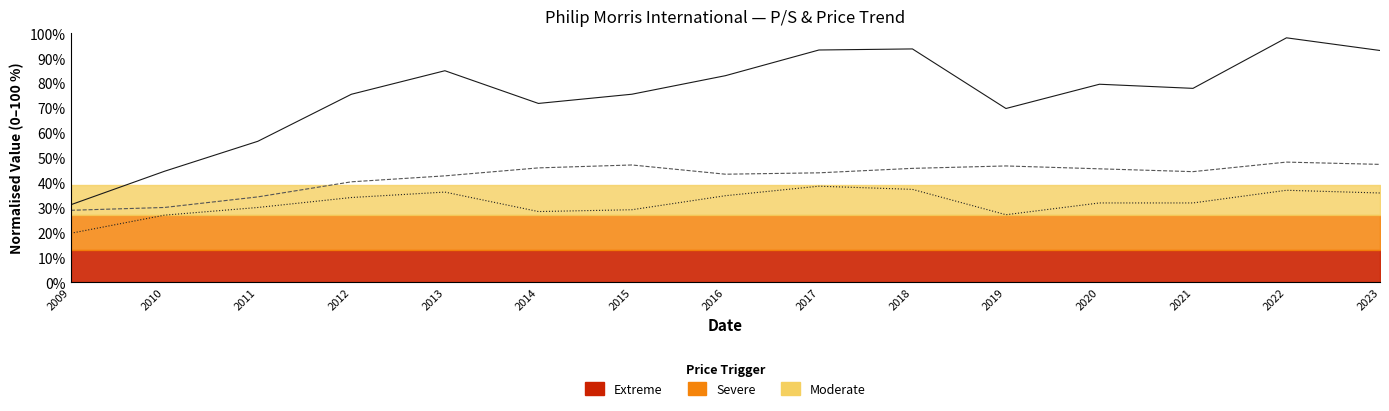

Is the value of Stock Price (norm.) at 2012 greater than the value of P/S (norm.×20) at 2018?

Yes